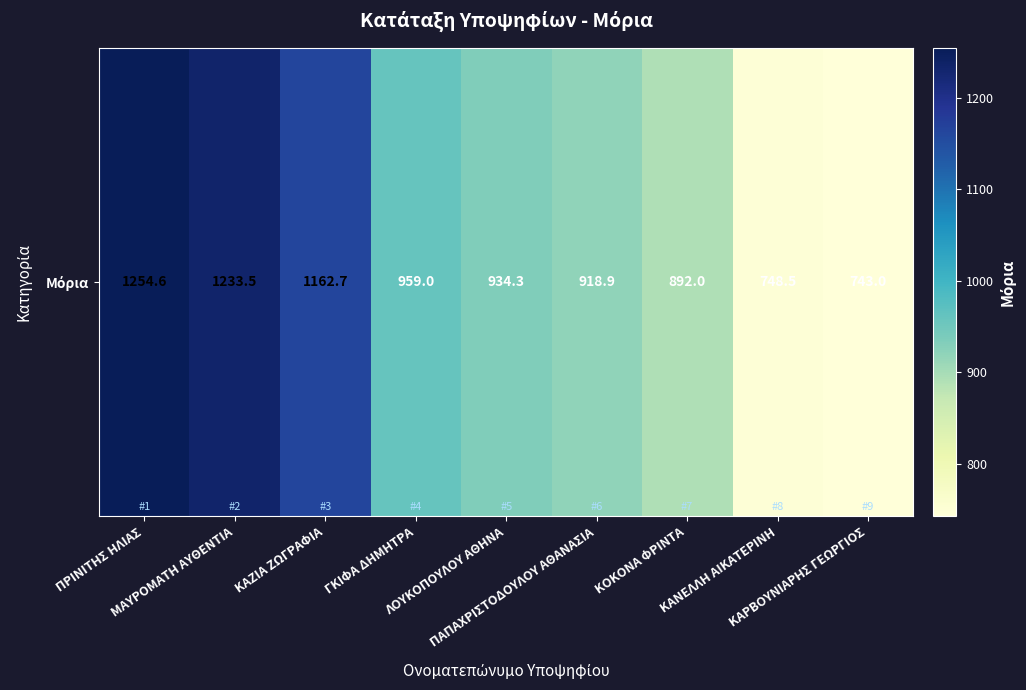

What is the difference between the values at ΓΚΙΦΑ ΔΗΜΗΤΡΑ and ΚΑΡΒΟΥΝΙΑΡΗΣ ΓΕΩΡΓΙΟΣ?

216.0